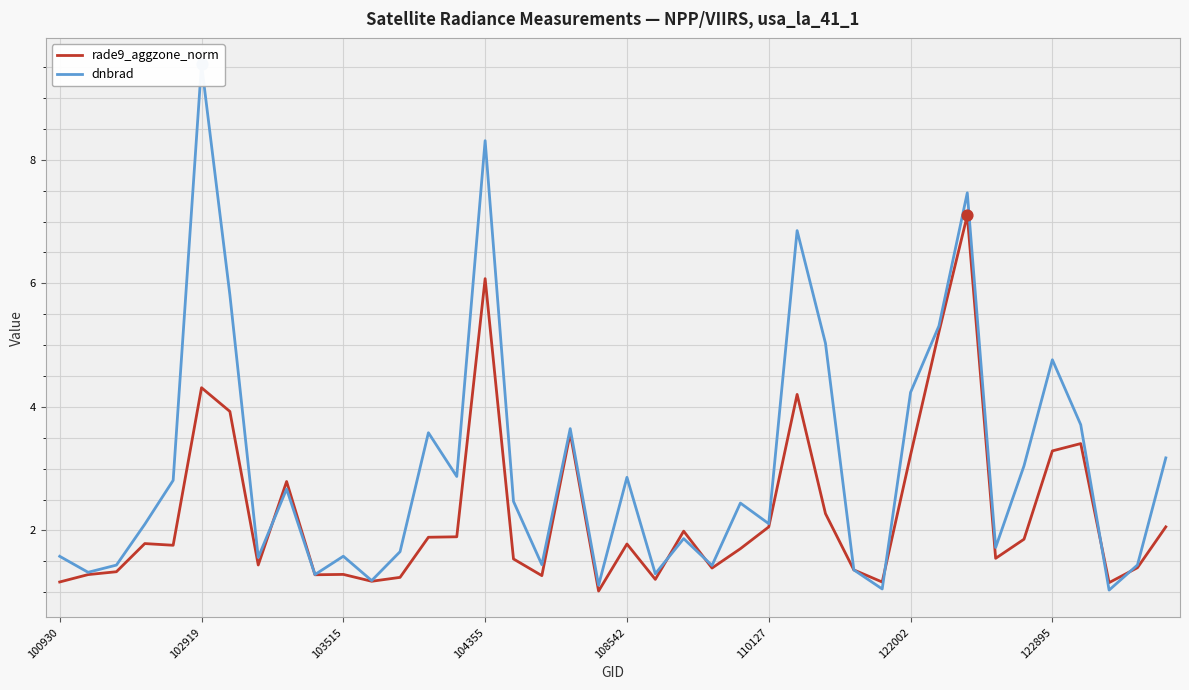

Is the value of dnbrad at 11 greater than the value of rade9_aggzone_norm at 30?

No